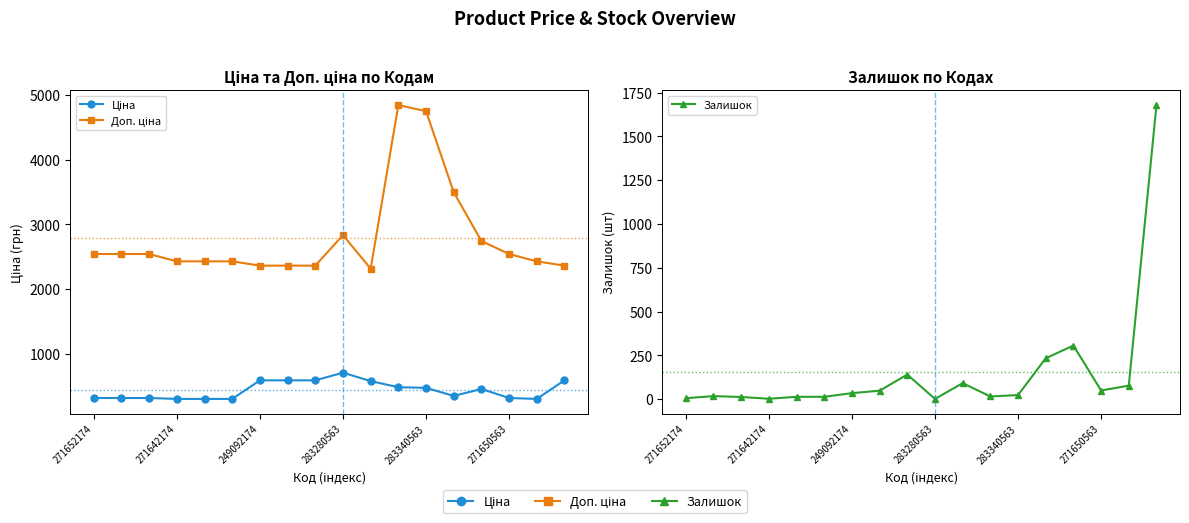

True or false: Залишок and Доп. ціна intersect in this chart.

False